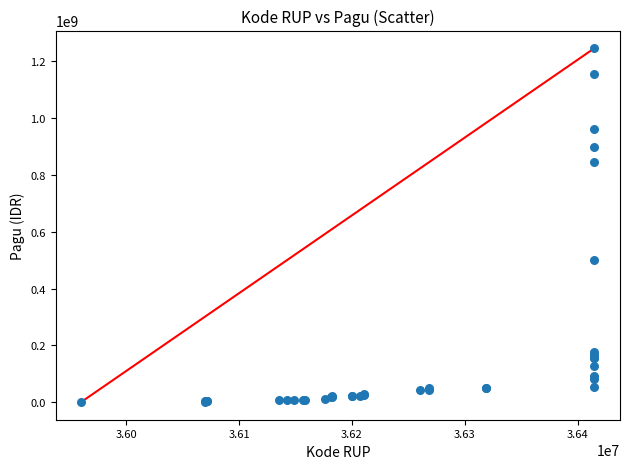

What Y value in the scatter plot is closest to 622840000?

499932000